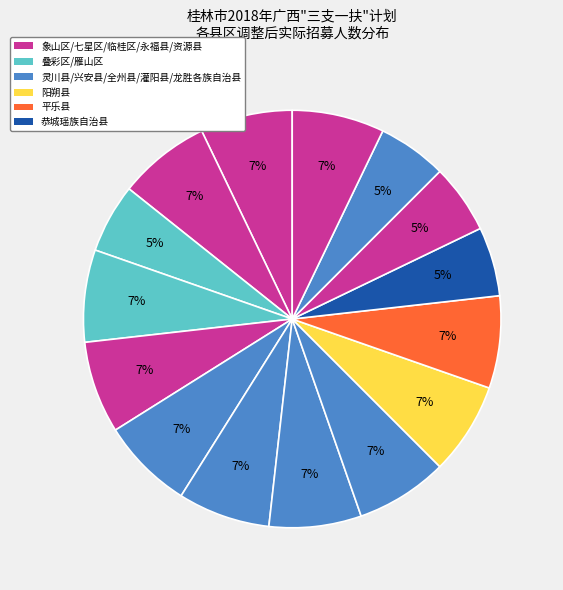

How many slices are in this pie chart?

15